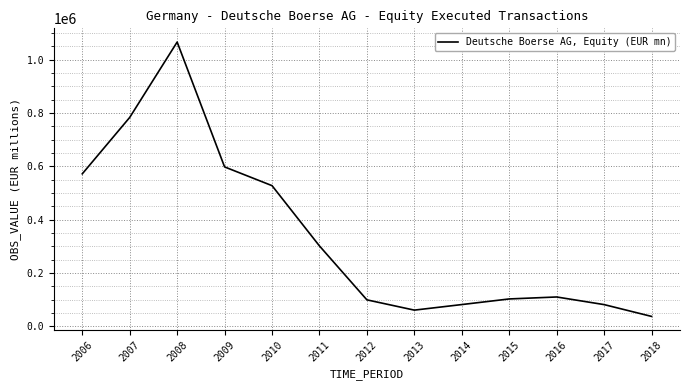

How many interior local valleys (lower than both neighbors) does the data have?

1